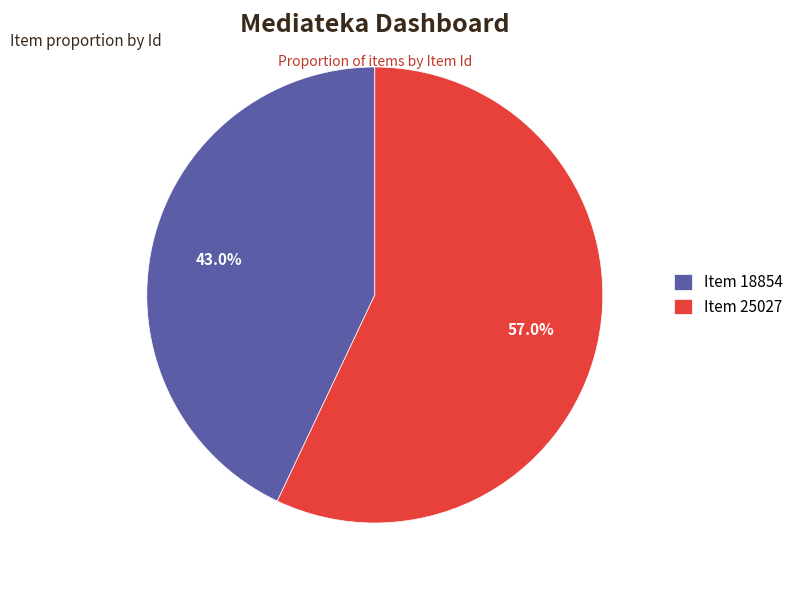

Which category has the smallest portion of the pie?

Item 18854